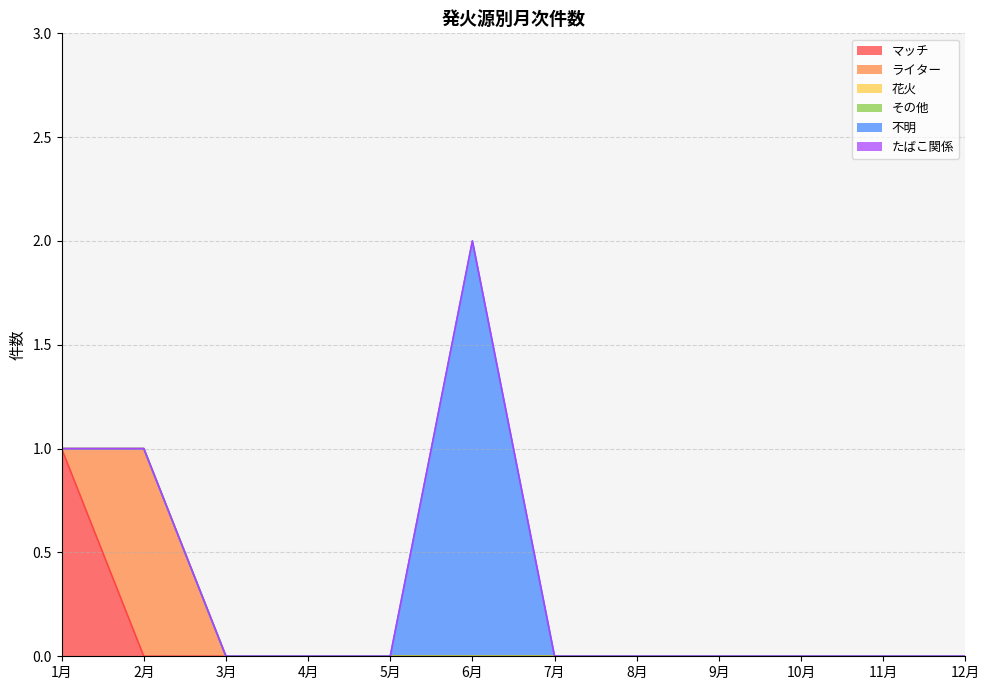

At how many categories does at least one series exceed 0?

3